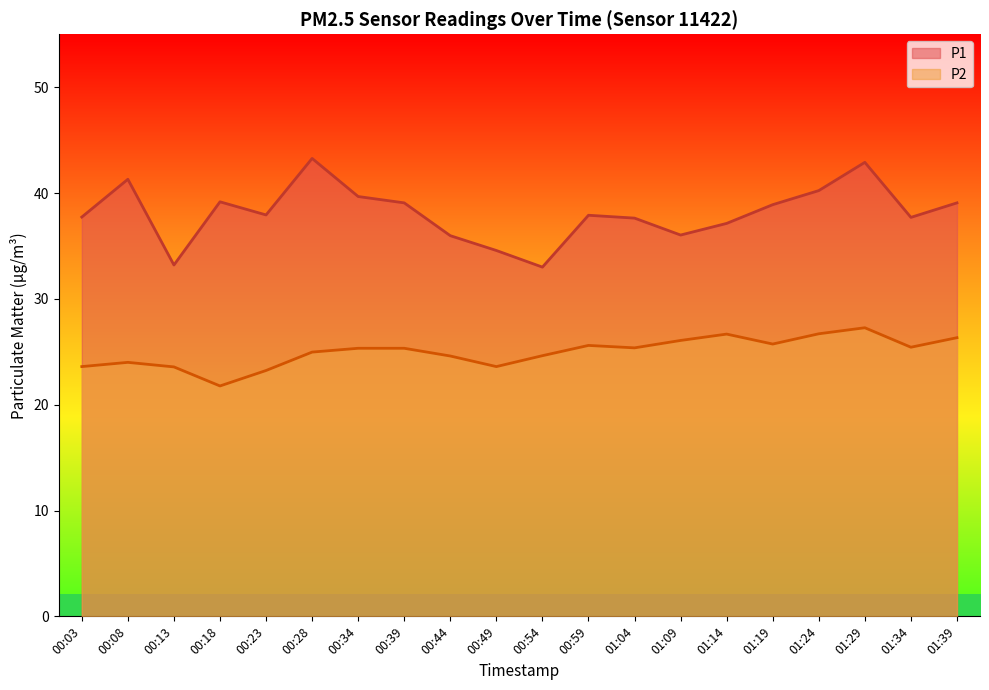

What is the average value of the P2 series?

25.0